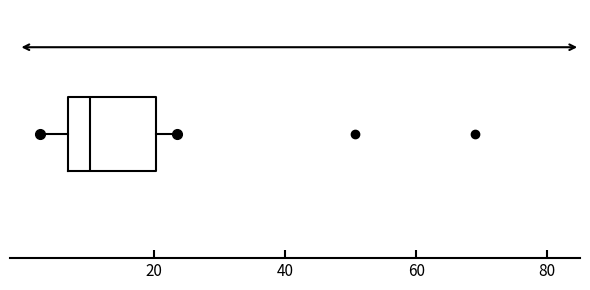

Transcribe this box plot: give where the median line is, the range the box spans, and where the two whiskers end, as read against the x-axis. The values are not printed on the chart, so give them approximately, as read against the axis.

median 10, box 6 to 20, whiskers 2 to 24